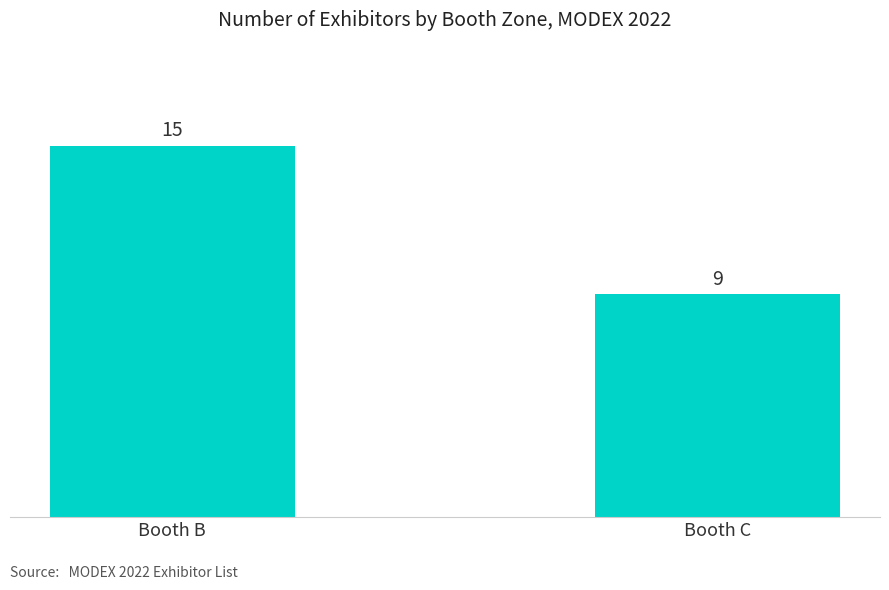

What is the greatest value displayed?

15